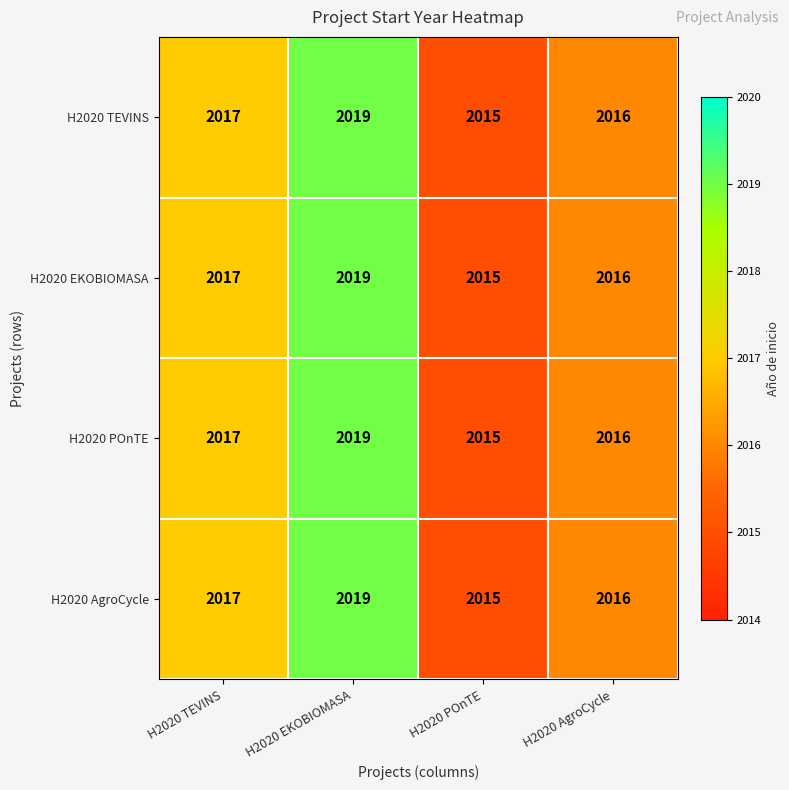

At which category is the sum across all series the highest?

H2020 EKOBIOMASA